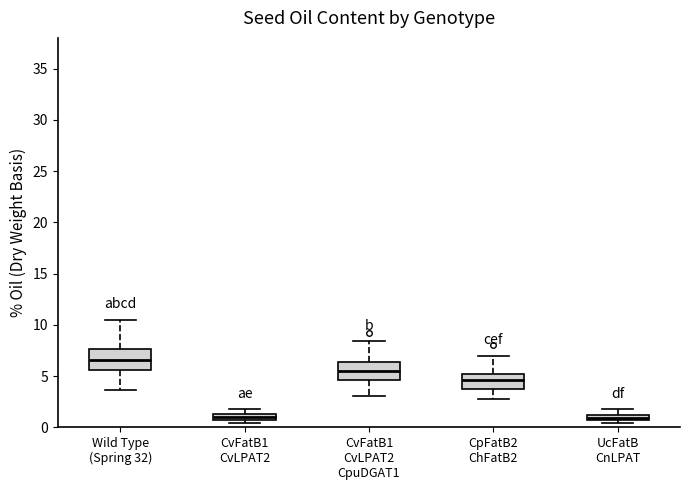

Which box's median line is the highest?

Wild Type (Spring 32)